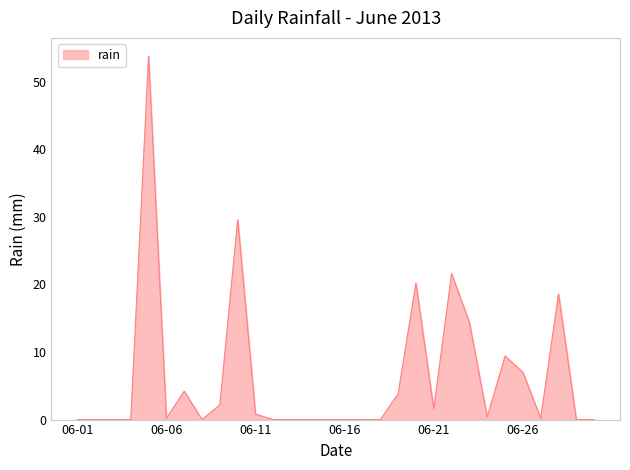

How many lines are shown in the chart?

1